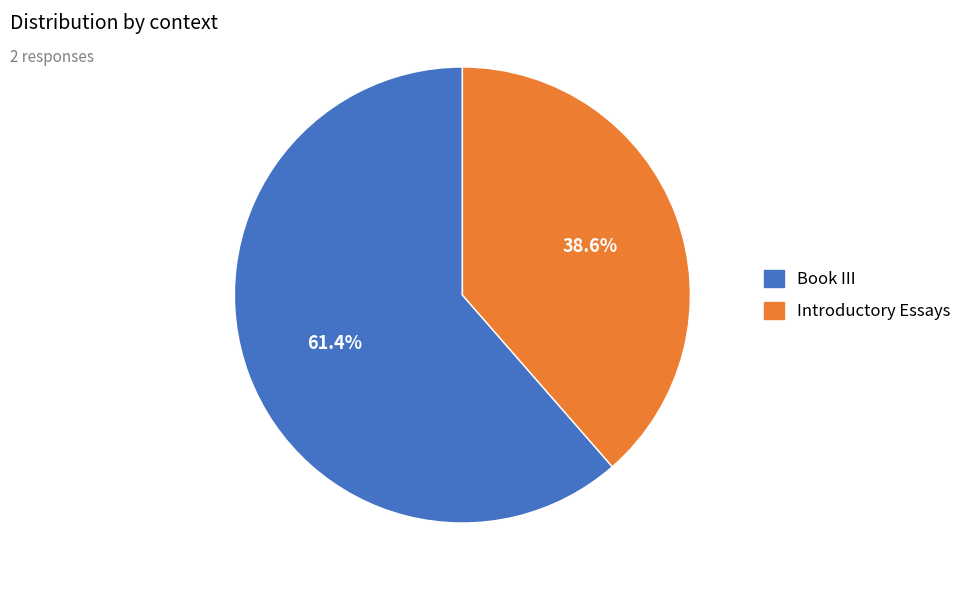

Does any single category account for the majority?

Yes